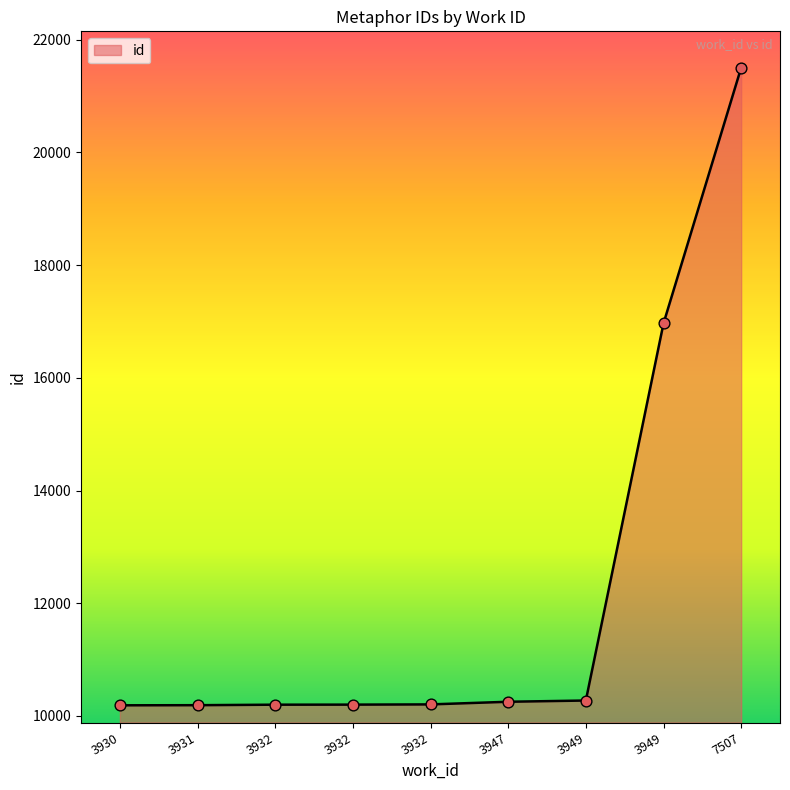

Approximately how many times larger is the value at 3949 compared to 3930?

1.7